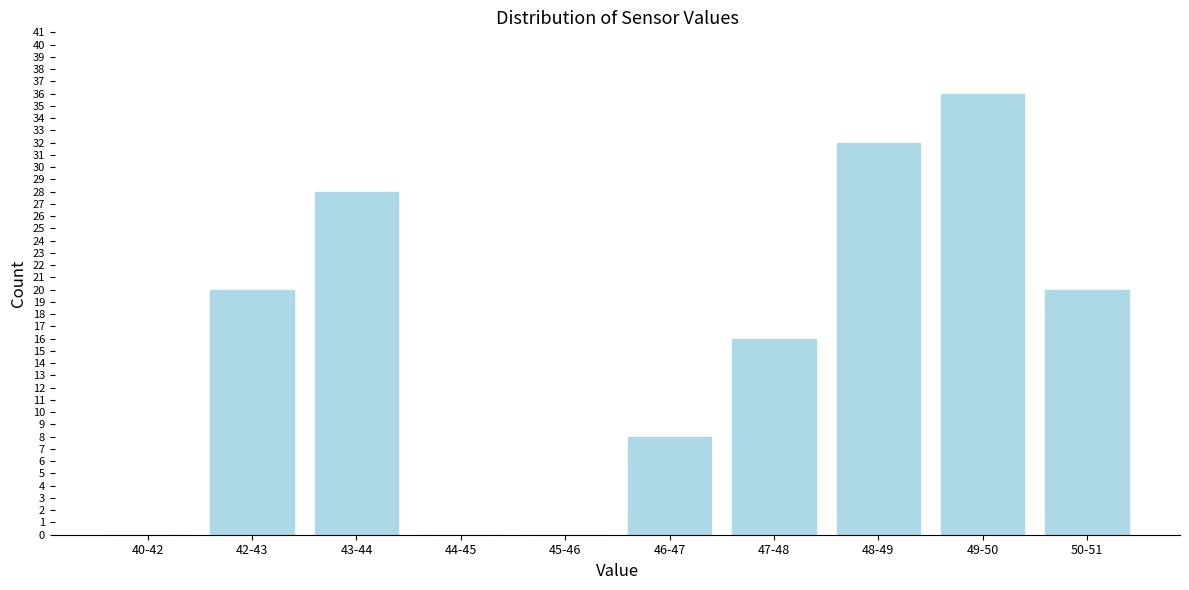

Reading right to left, extract all data points from this chart.

50-51=20	49-50=36	48-49=32	47-48=16	46-47=8	45-46=0	44-45=0	43-44=28	42-43=20	40-42=0